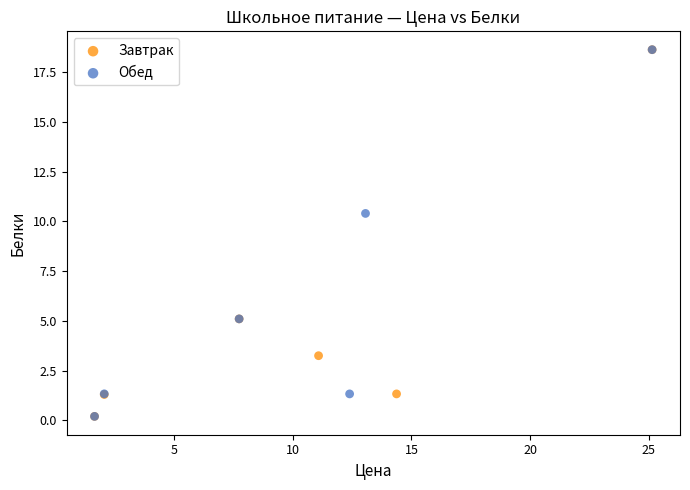

What are all the series names shown in the legend?

Завтрак, Обед